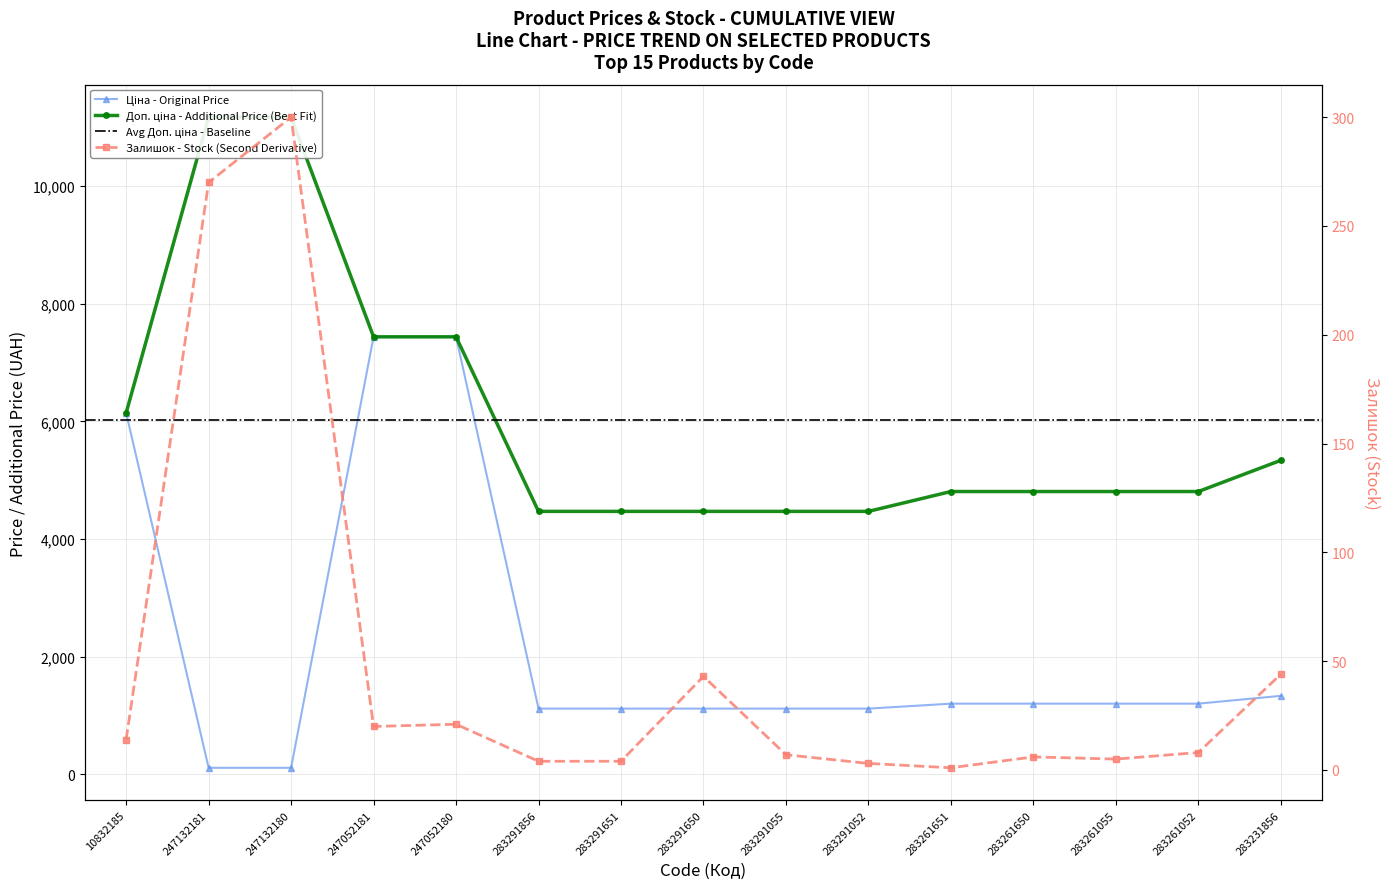

What is the label of the 5th point from the right?

283261651